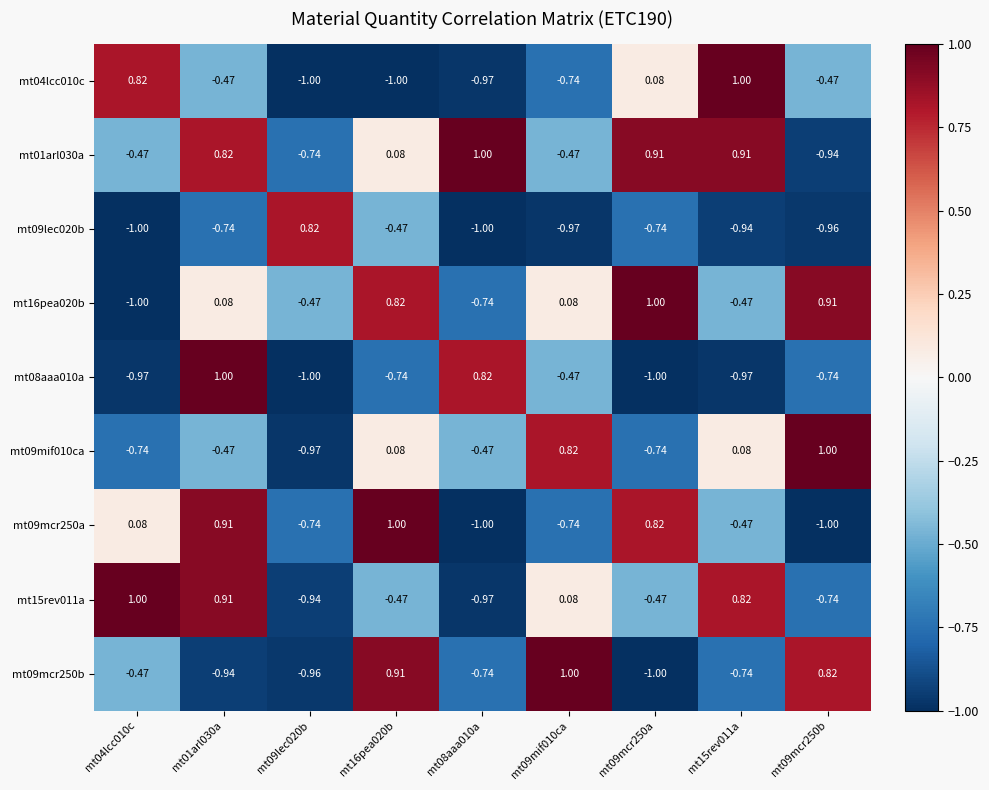

Is the value of mt15rev011a at mt04lcc010c greater than the value of mt04lcc010c at mt16pea020b?

Yes